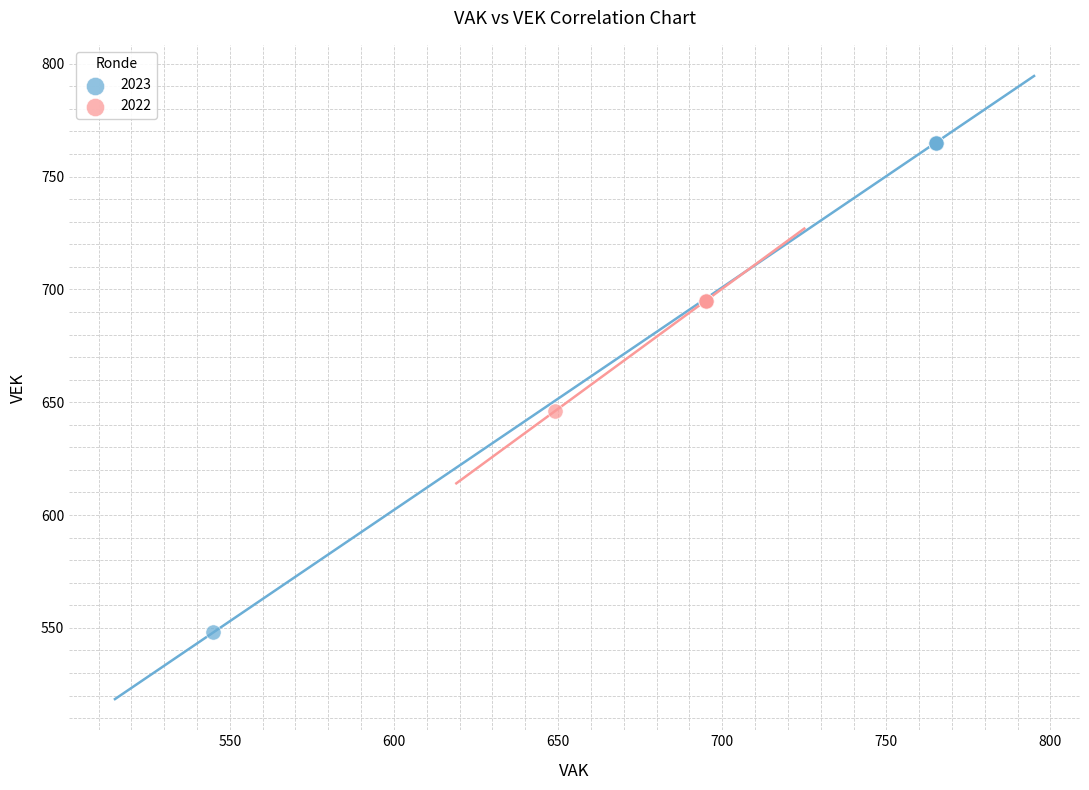

Which series contains the highest Y value?

2023